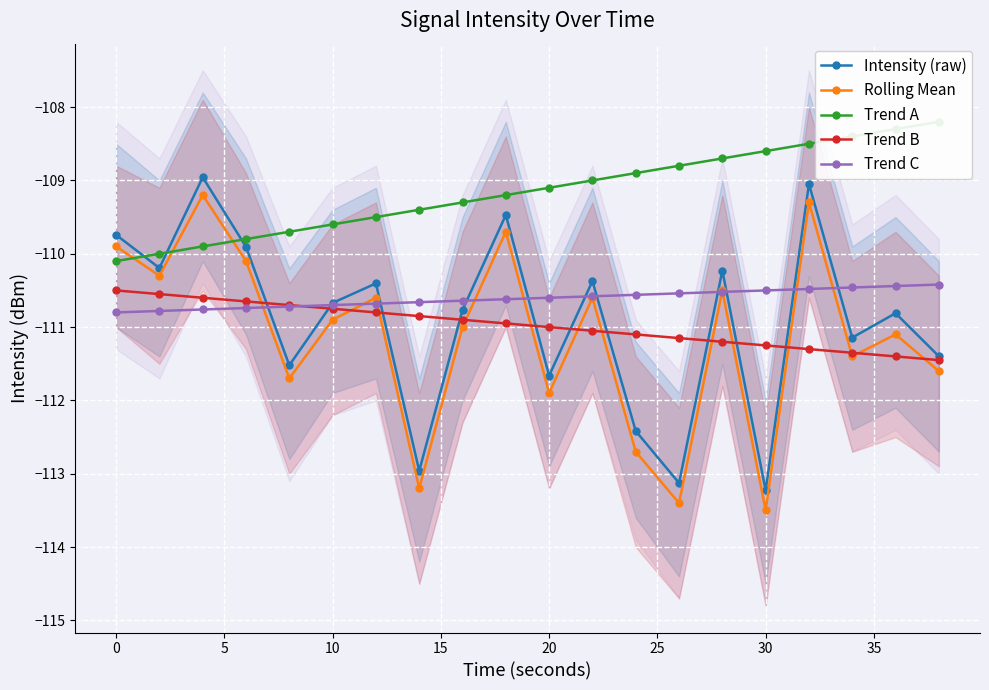

True or false: Rolling Mean has more than 1 interior local peaks.

True